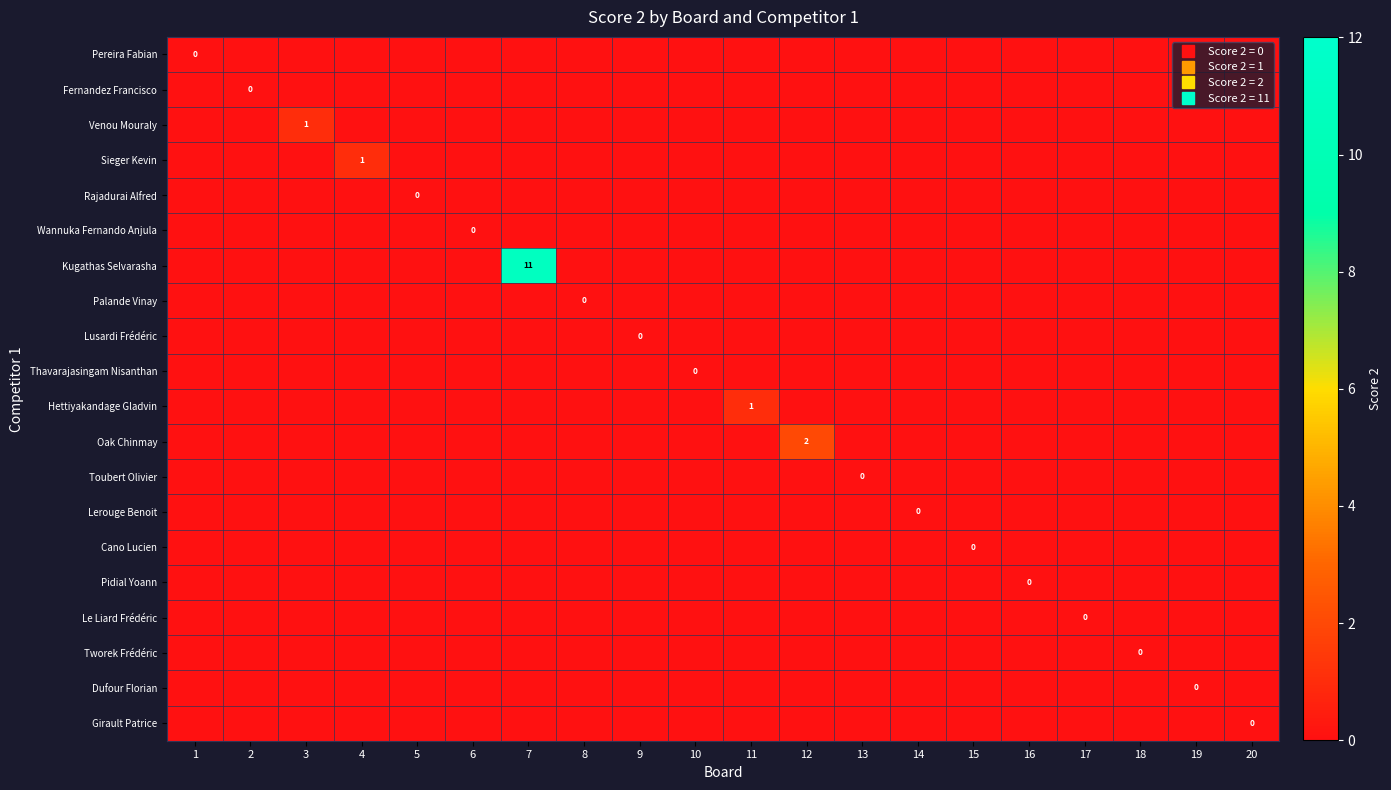

At which category is the sum across all series the highest?

7